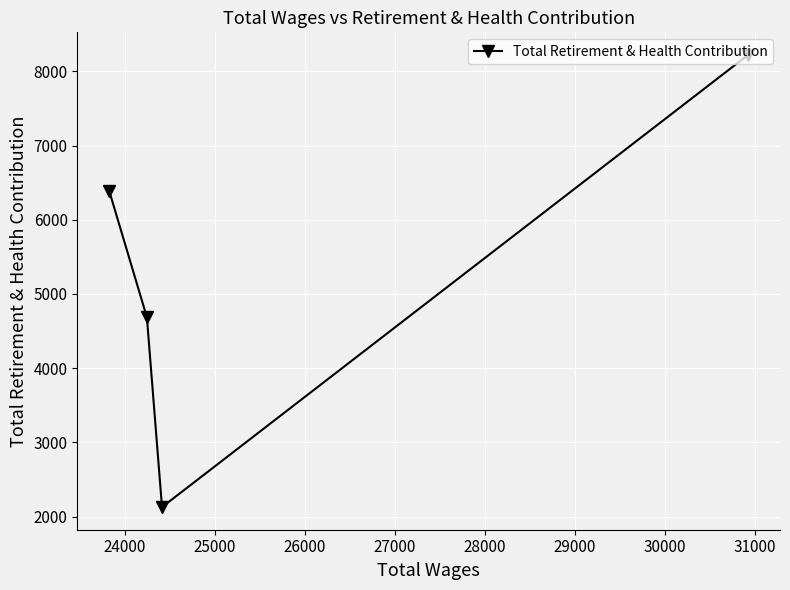

What is the maximum value shown in the chart?

8222